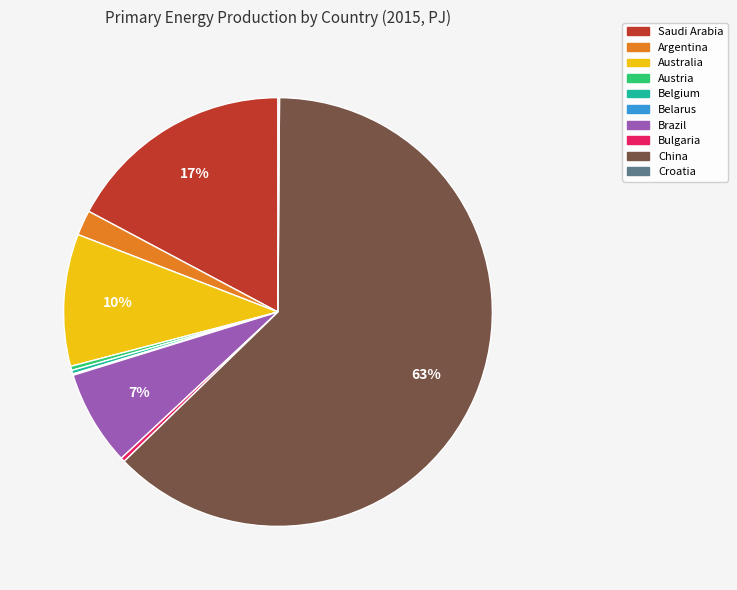

Approximately how many times larger is the value at Saudi Arabia compared to Bulgaria?

54.7